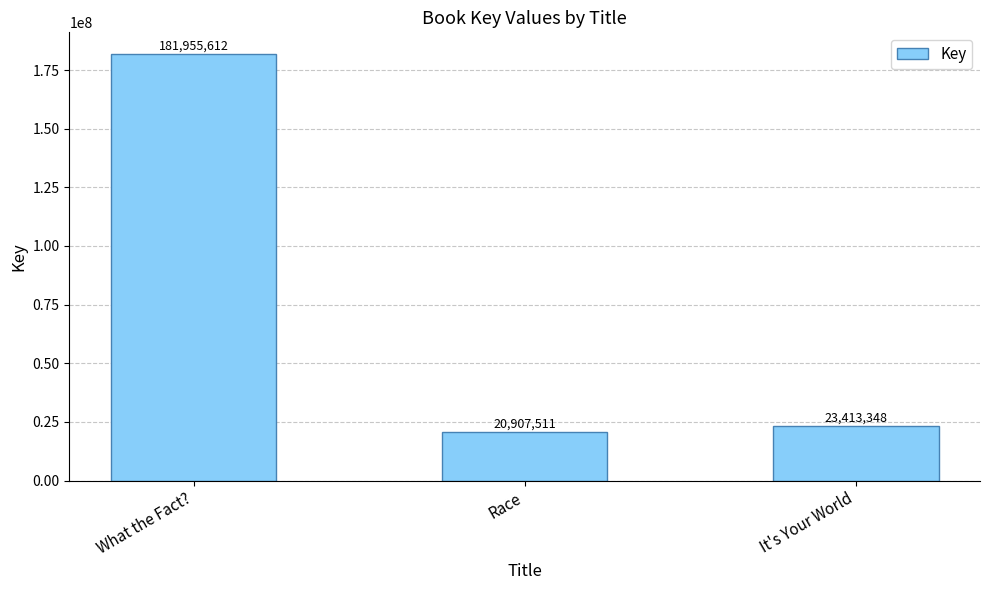

Rank the categories by value from lowest to highest.

Race, It's Your World, What the Fact?